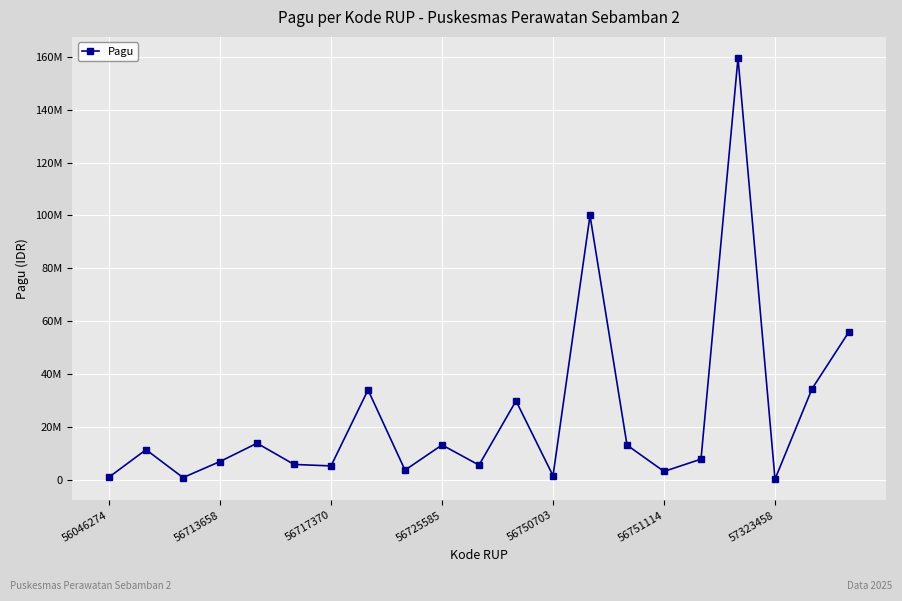

Is this an area chart (filled region under the line)?

No